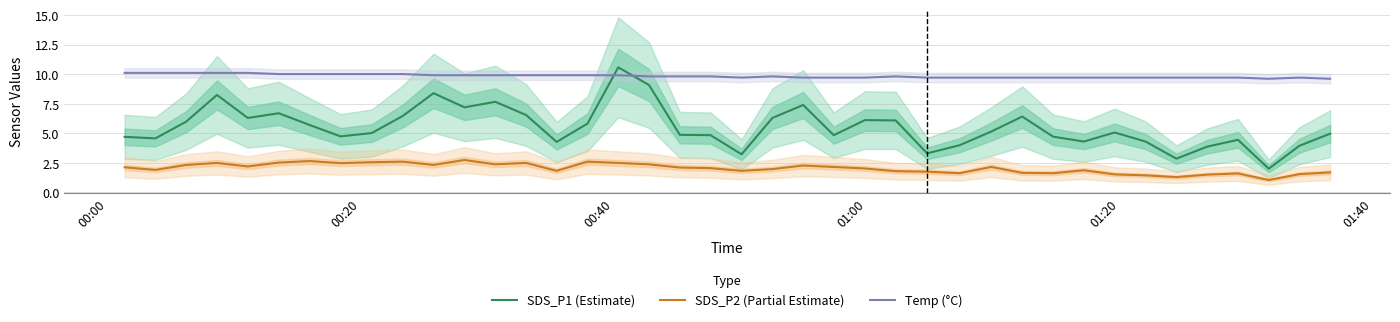

What are all the series names shown in the legend?

SDS_P1 (Estimate), SDS_P2 (Partial Estimate), Temp (°C)